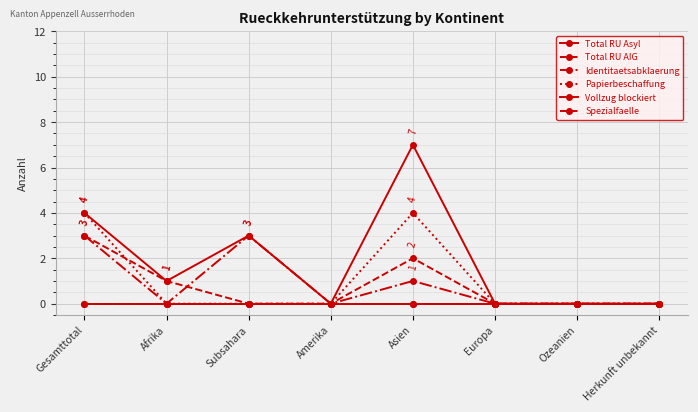

What is the maximum value for Papierbeschaffung?

4